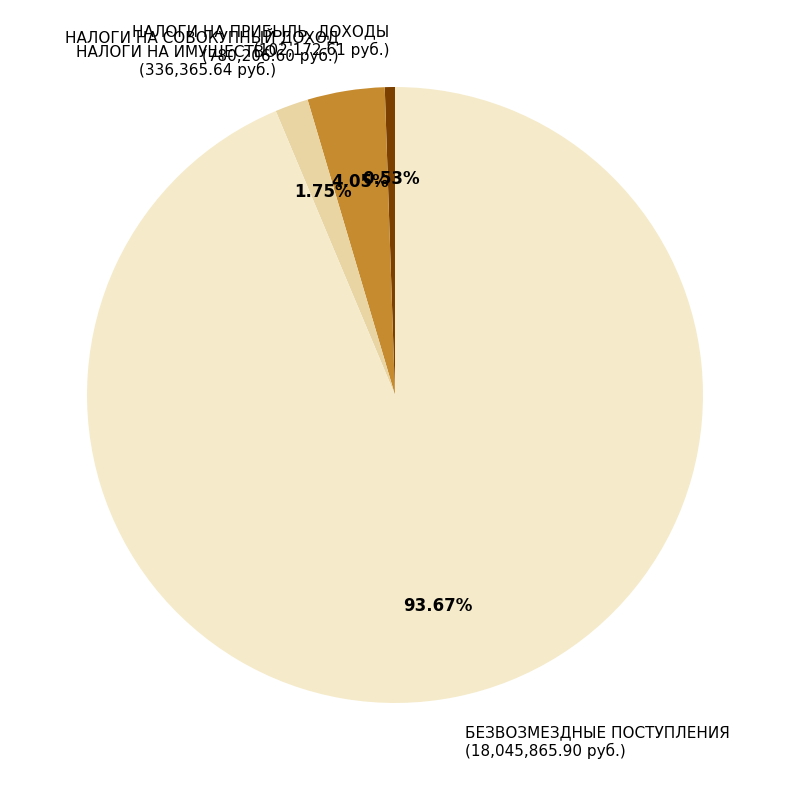

What percentage is the НАЛОГИ НА СОВОКУПНЫЙ ДОХОД slice, to the nearest percent?

4%